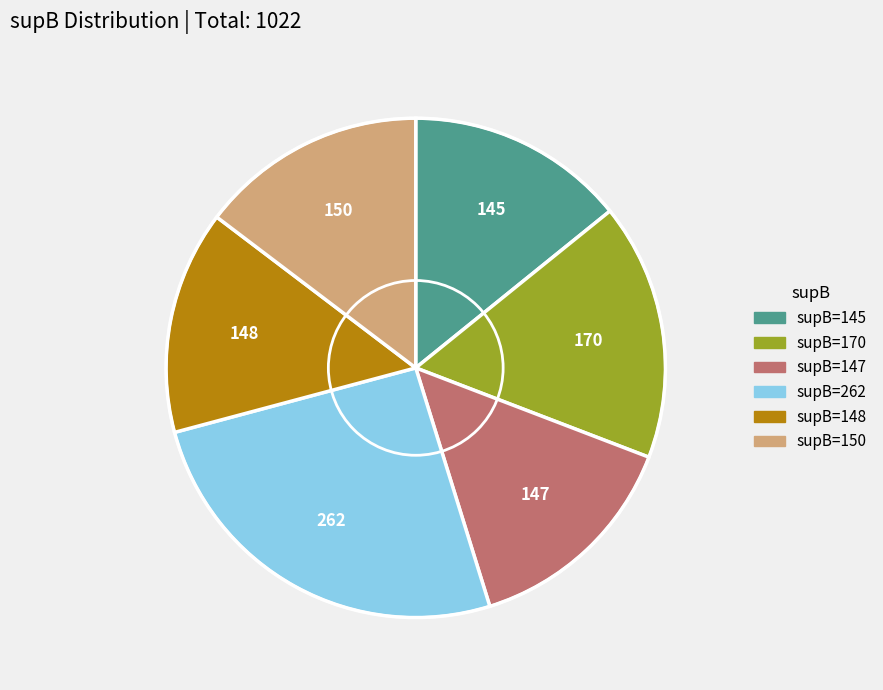

Which category has the biggest portion of the pie?

supB=262